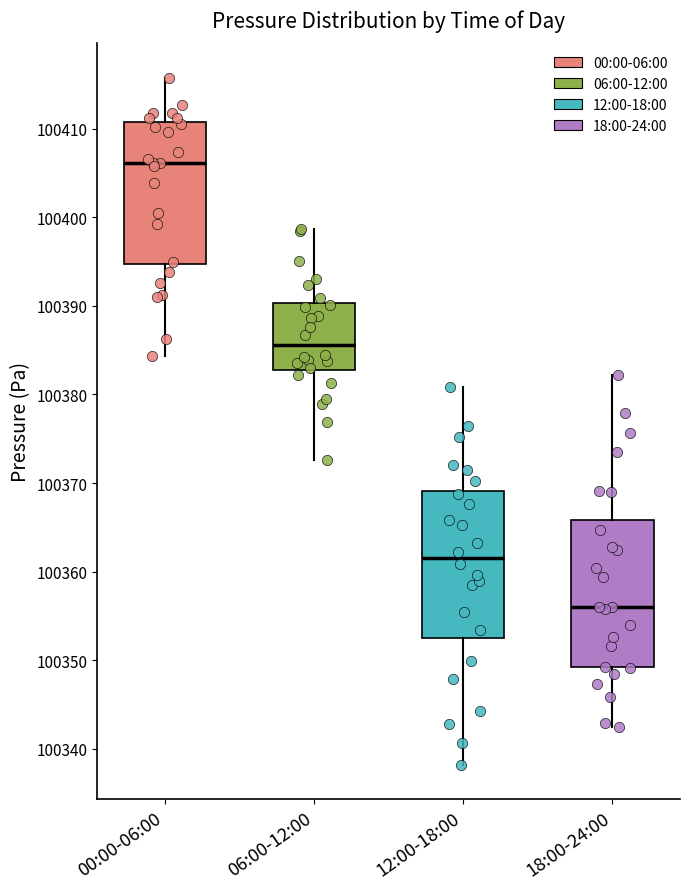

Where is the lower edge of the box for 06:00-12:00 on the y-axis? The values are not printed on the chart, so give them approximately, as read against the axis.

100383